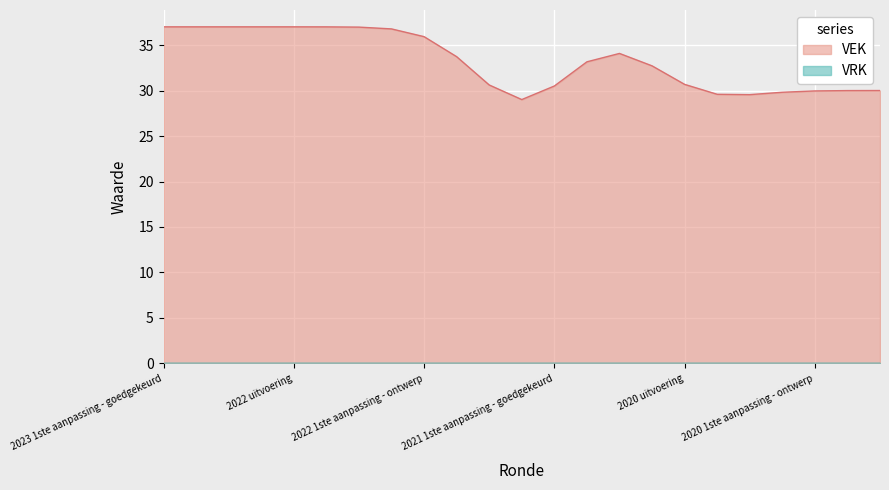

How many lines are shown in the chart?

2